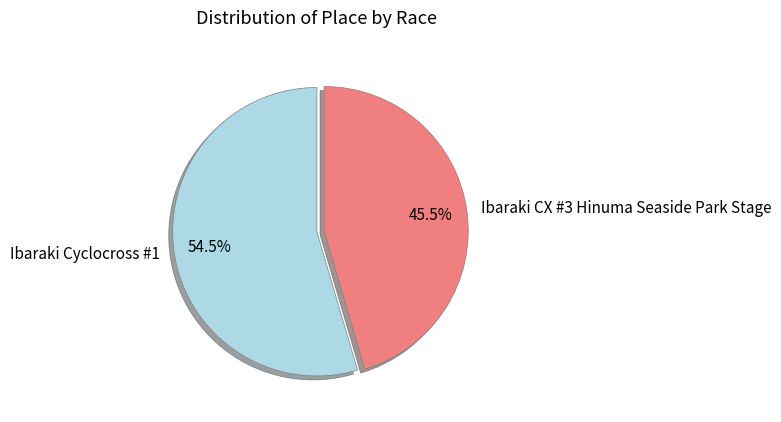

To the nearest percent, what is the combined percentage of Ibaraki CX #3 Hinuma Seaside Park Stage and Ibaraki Cyclocross #1?

100%